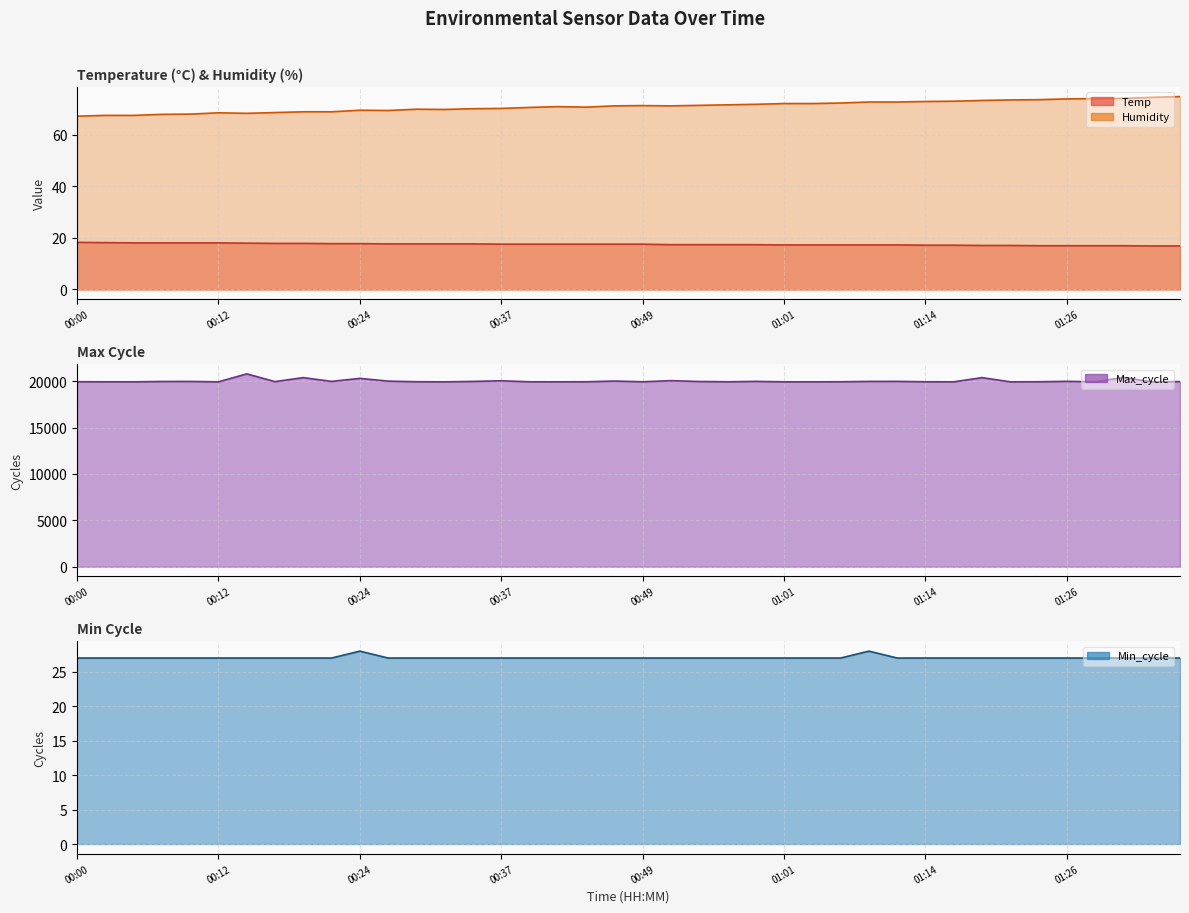

True or false: Humidity has a value of 68.1 at 00:10.

True